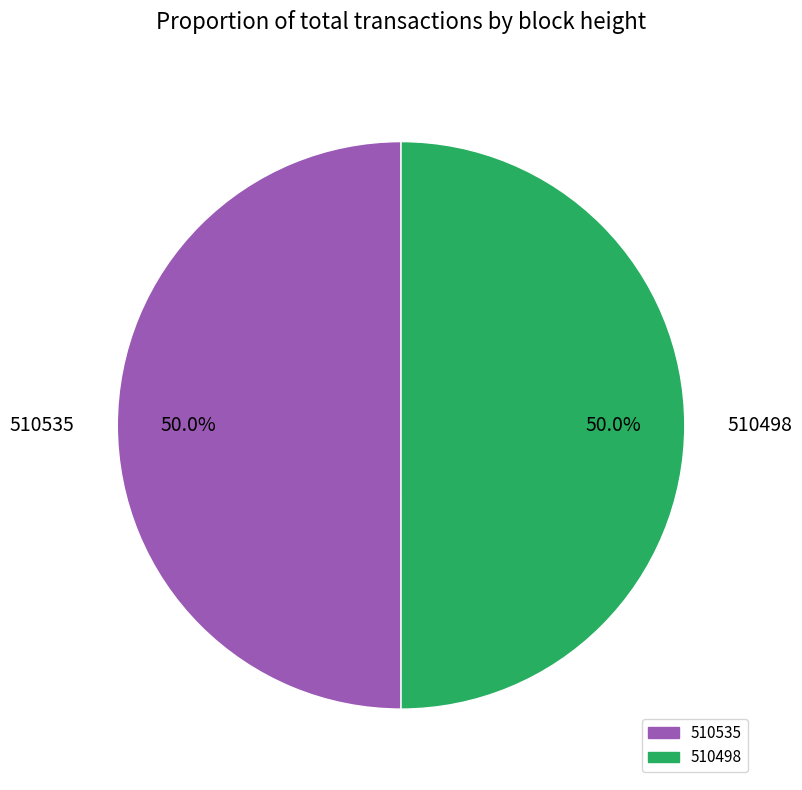

Approximately how many times larger is the value at 510535 compared to 510498?

1.0